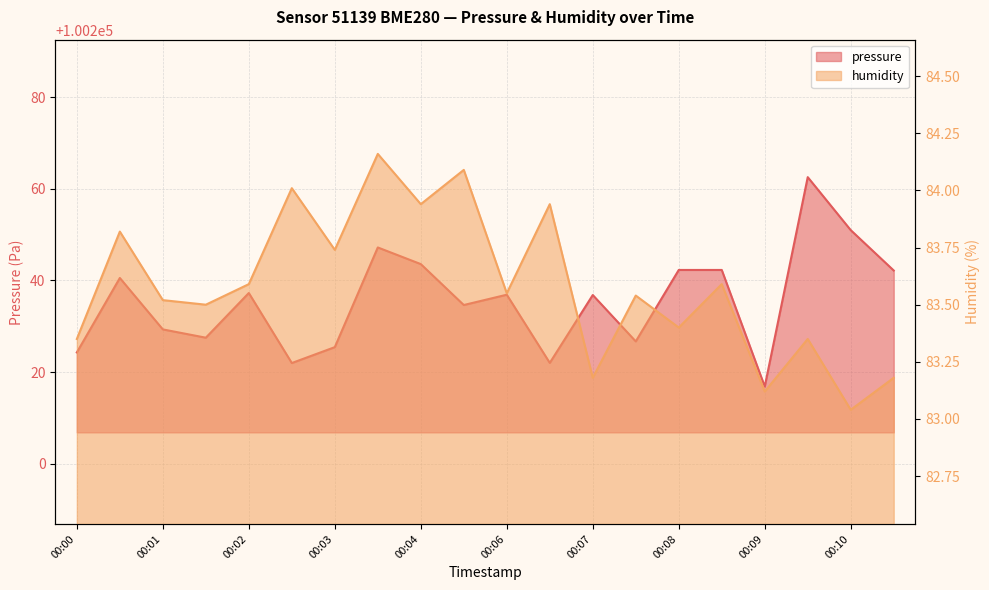

What is the difference between the humidity values at 00:00 and 00:03?

0.7